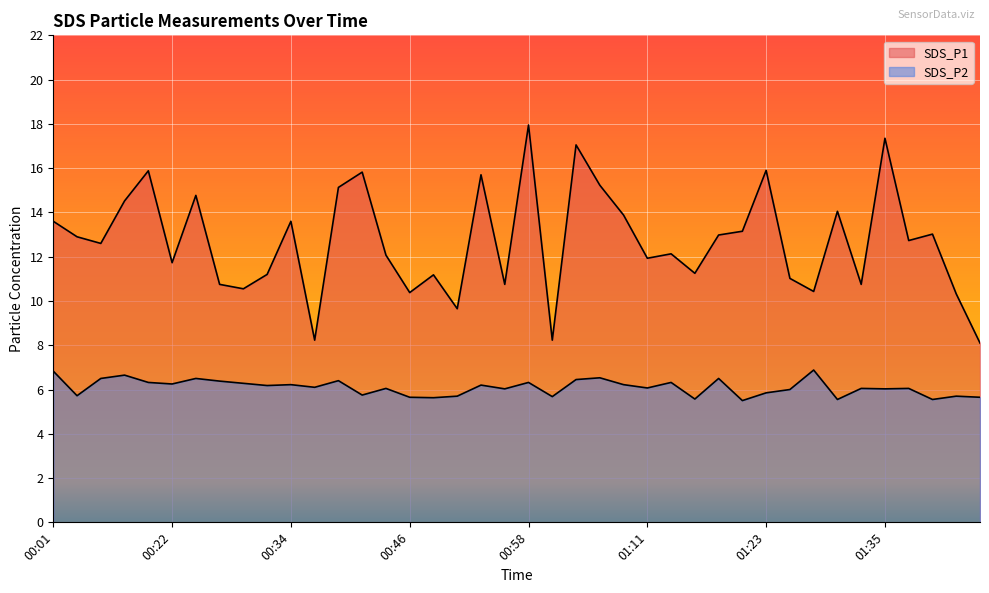

Which series changed the most between 00:39 and 00:51?

SDS_P1